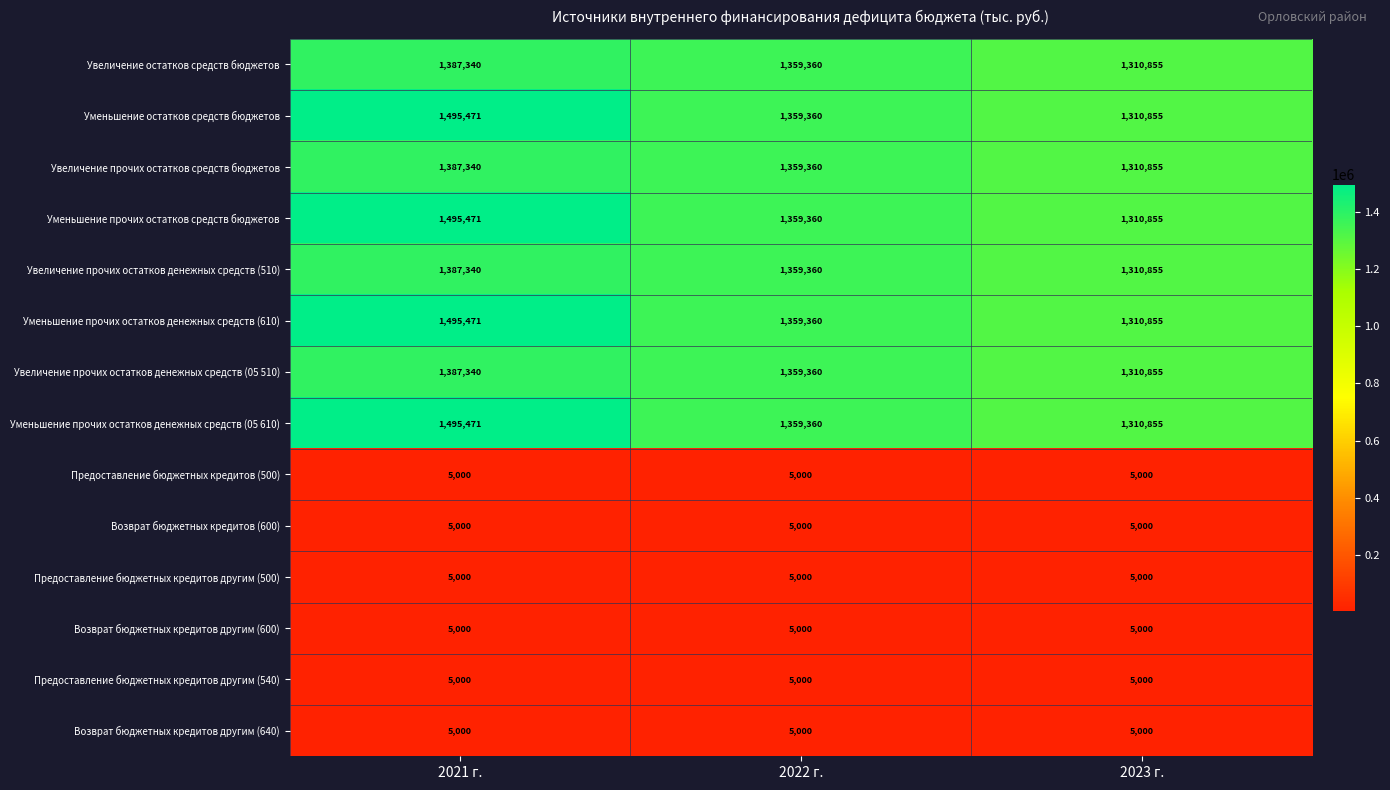

Rank the categories by Увеличение остатков средств бюджетов value from highest to lowest.

2021 г., 2022 г., 2023 г.